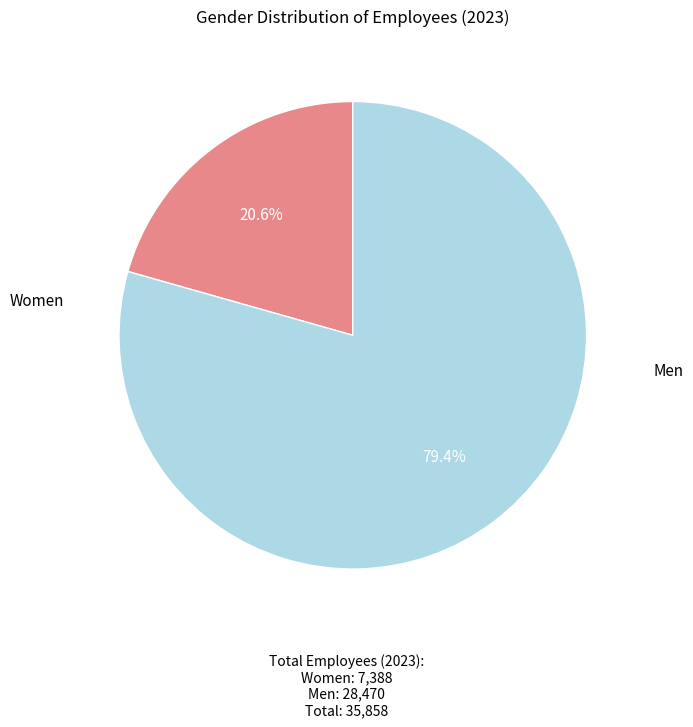

To the nearest percent, what is the difference between the largest and smallest slice percentages?

59%